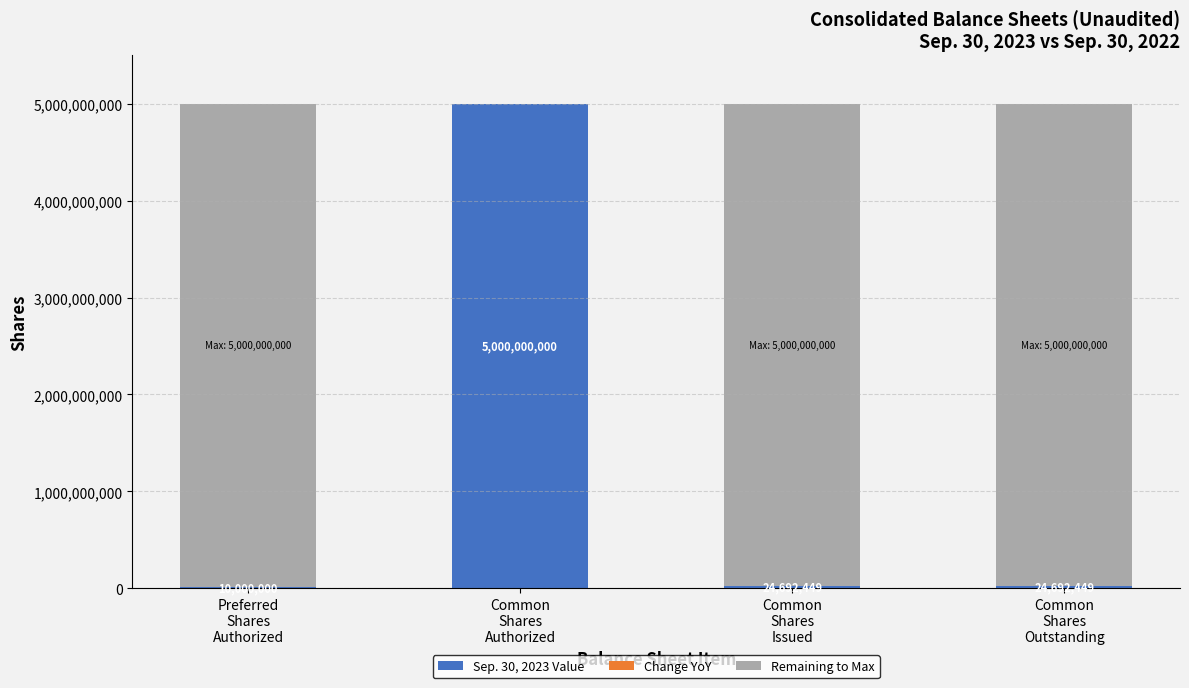

What is the sum of all Sep. 30, 2023 Value values?

5059384898